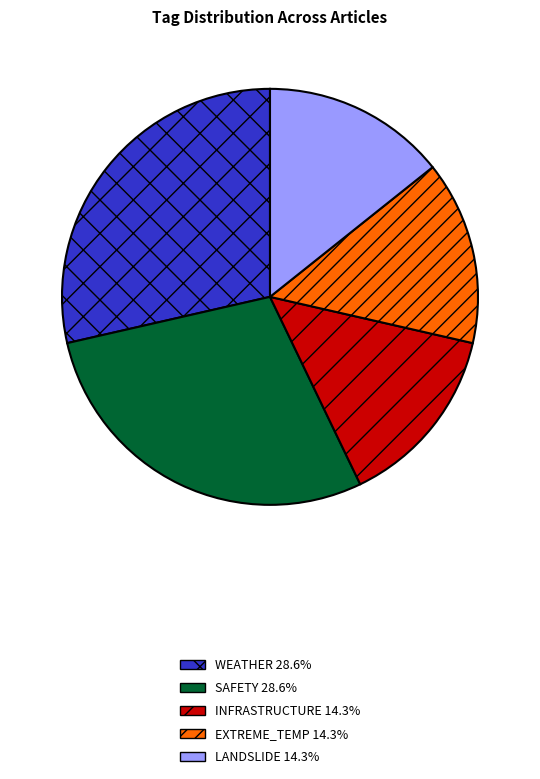

What is the ratio of the value at INFRASTRUCTURE 14.3% to the value at WEATHER 28.6%?

0.5